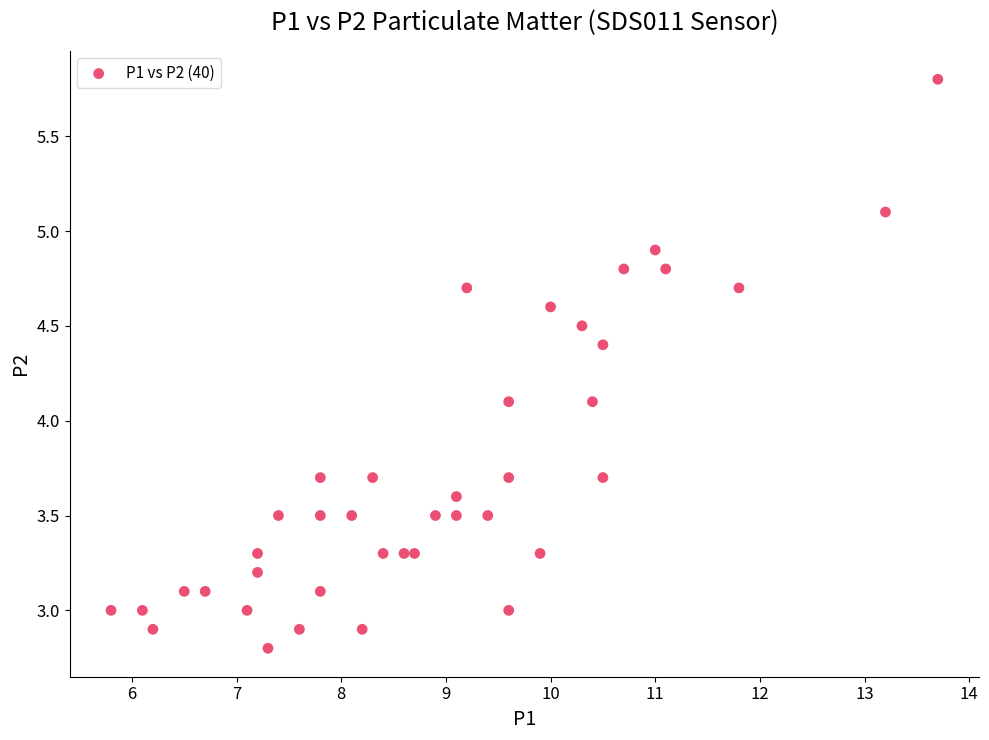

What is the range of Y values (max minus min)?

3.0